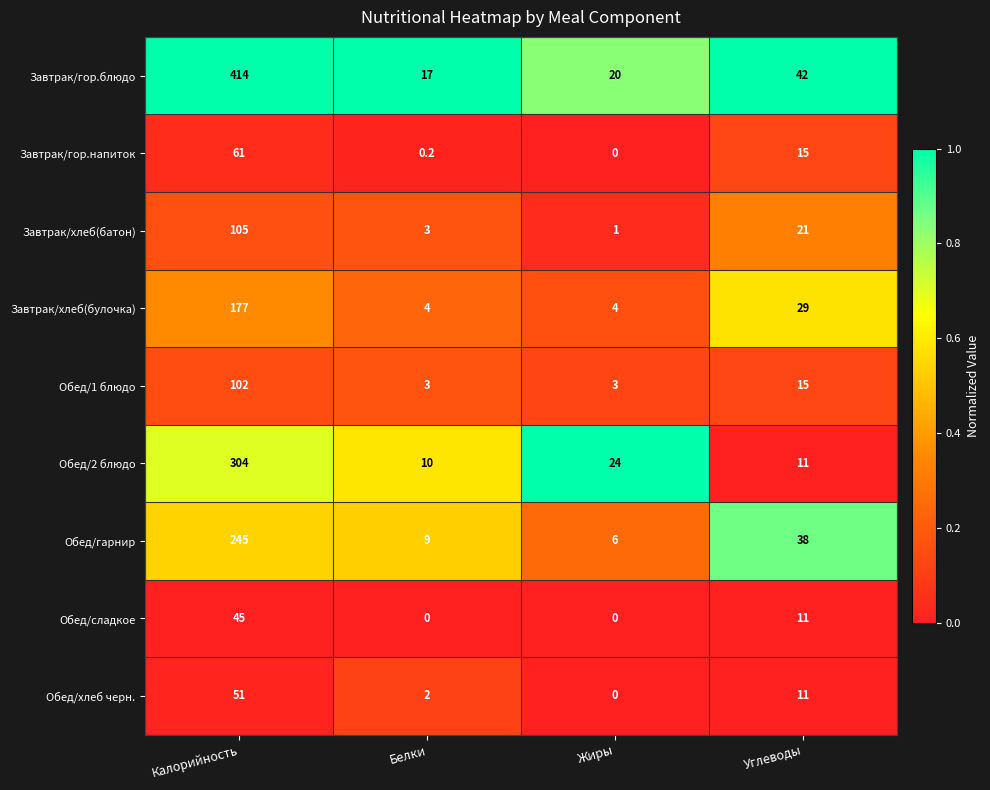

Which series has the largest total across all categories?

Завтрак/гор.блюдо